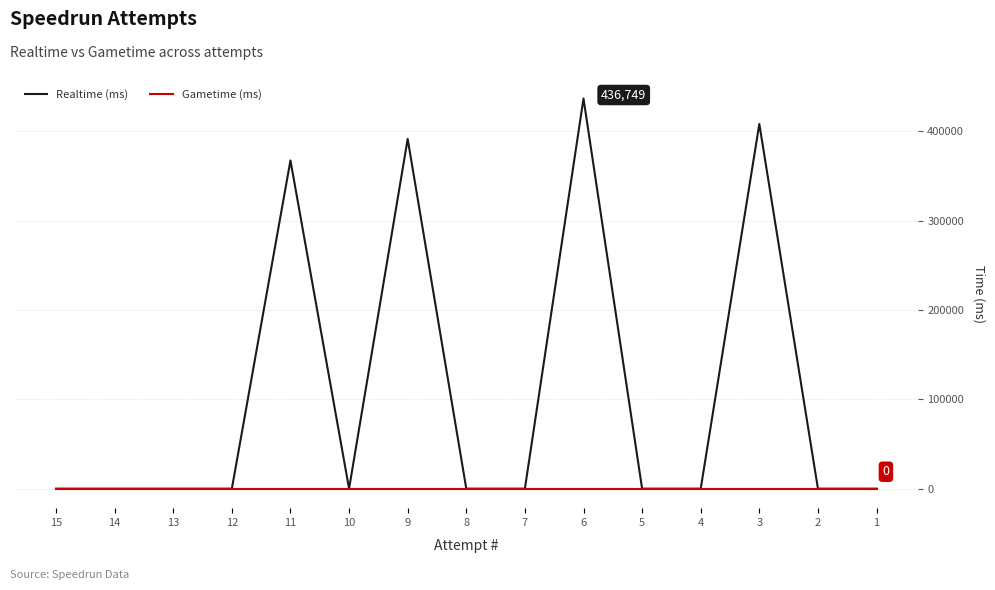

Reading left to right, list all the values displayed in this chart.

Realtime (ms): 15=0	14=0	13=0	12=0	11=367422	10=0	9=391489	8=0	7=0	6=436749	5=0	4=0	3=408234	2=0	1=0
Gametime (ms): 15=0	14=0	13=0	12=0	11=0	10=0	9=0	8=0	7=0	6=0	5=0	4=0	3=0	2=0	1=0